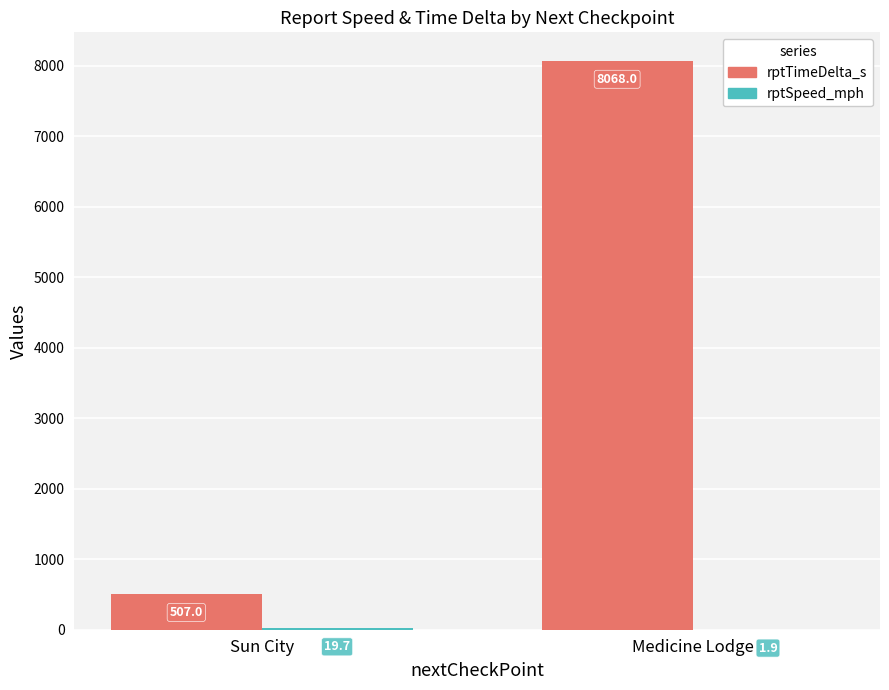

At which category is the sum across all series the highest?

Medicine Lodge